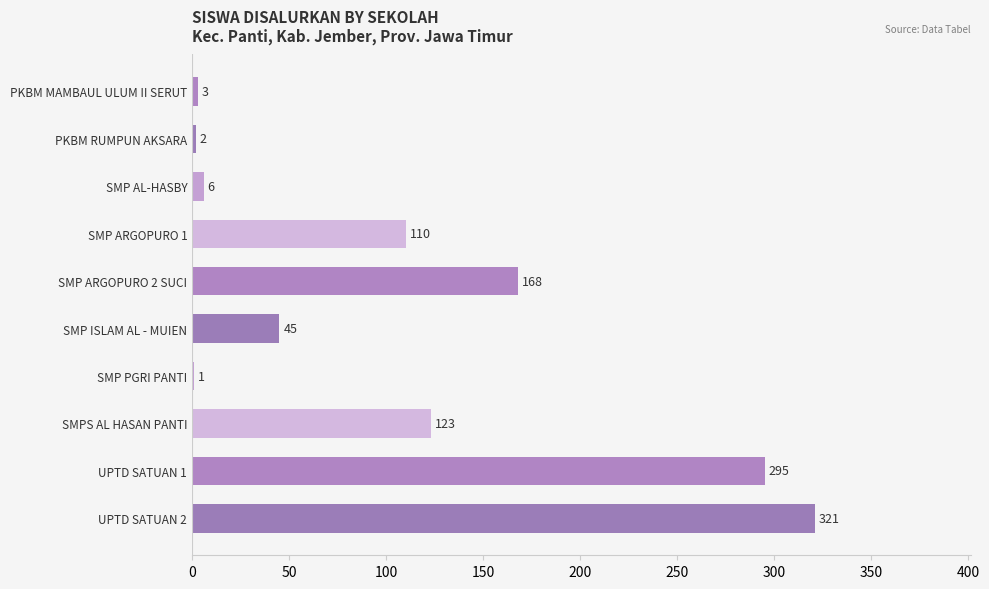

Count the number of data series in this chart.

1